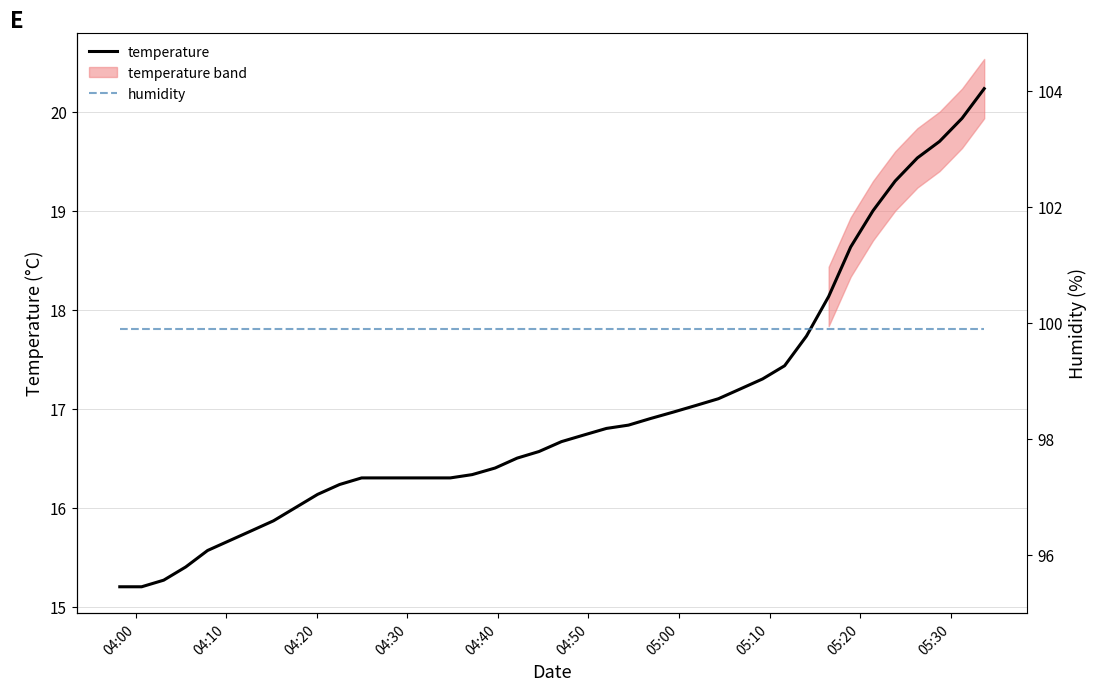

How many values in the temperature series are below 16?

8